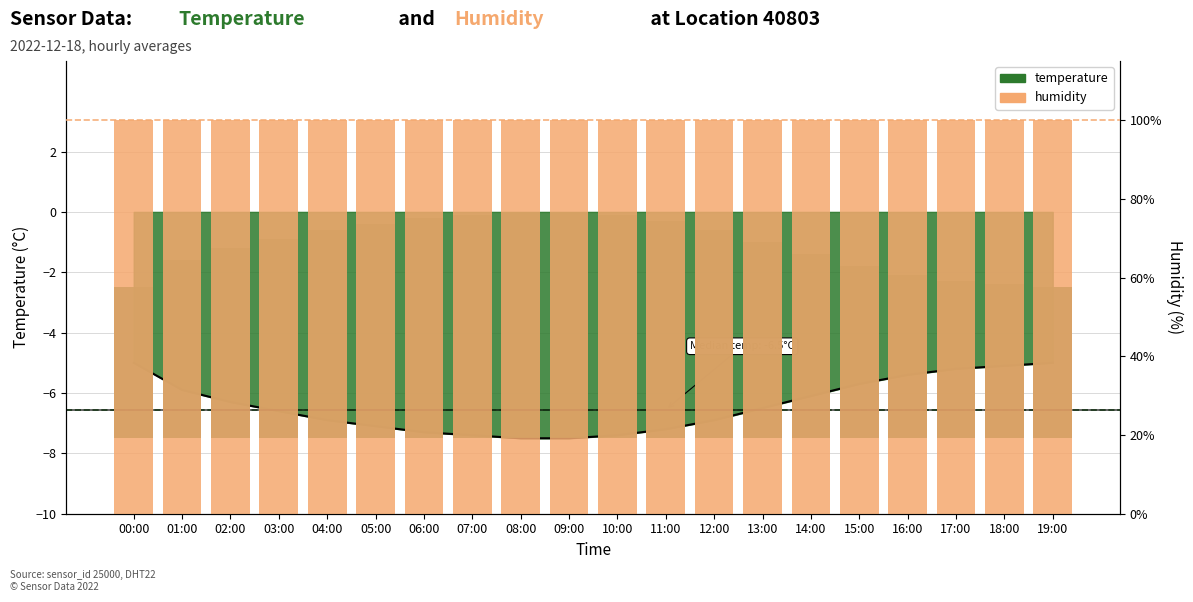

How many data points are less than -6?

13